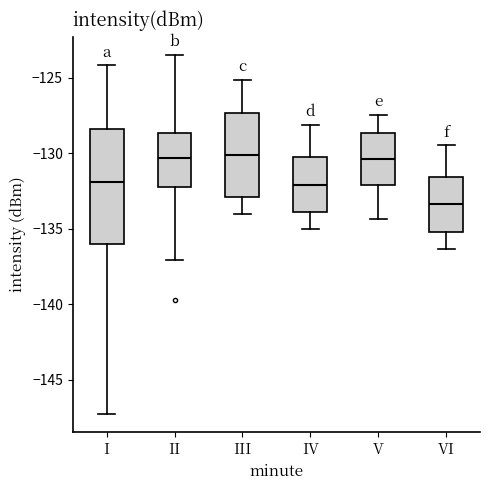

Which box's median line is the lowest?

VI